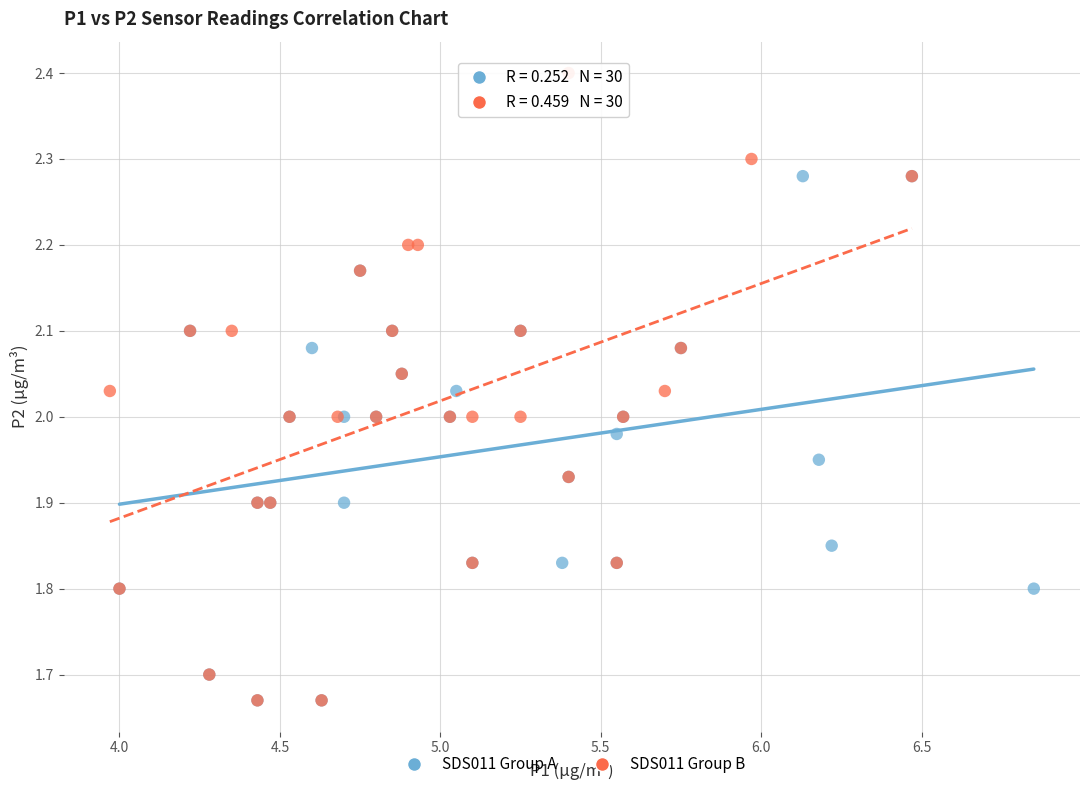

Which series has the widest spread of Y values?

SDS011 Group B